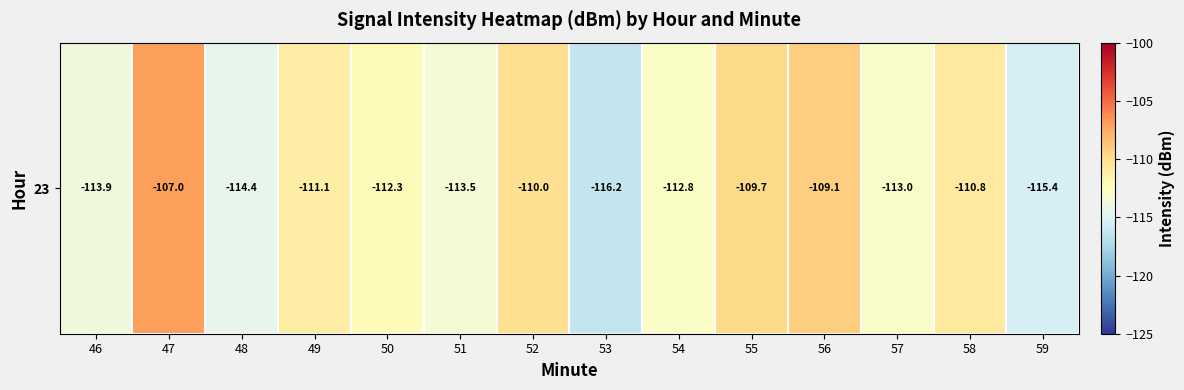

List the labels in order of value, largest first.

47, 56, 55, 52, 58, 49, 50, 54, 57, 51, 46, 48, 59, 53